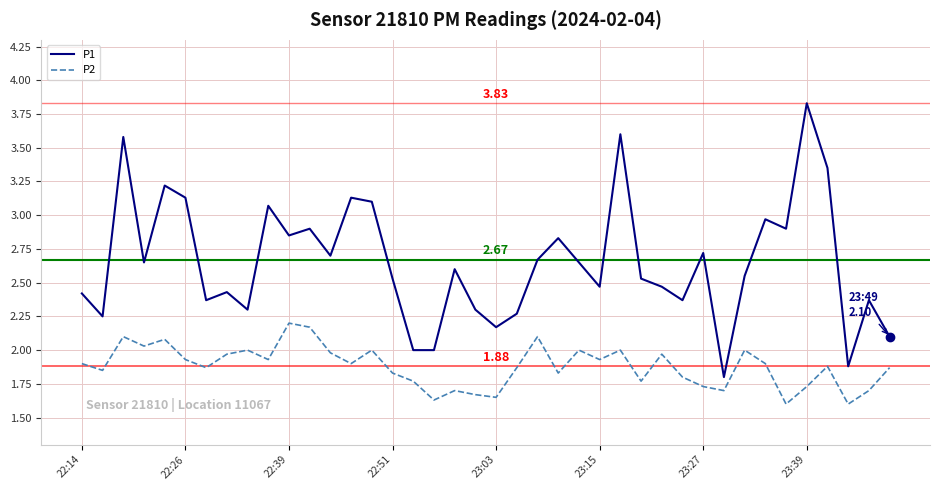

Which series has the widest spread of values?

P1